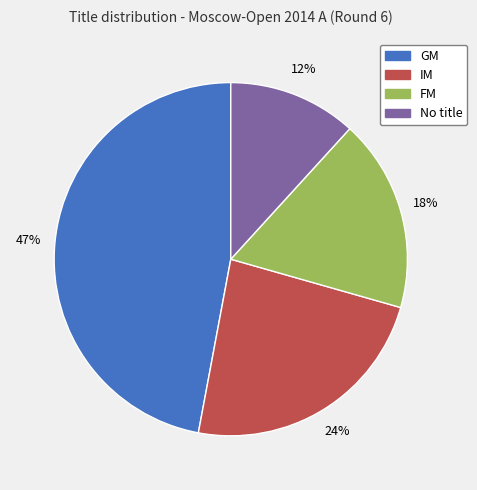

Rank the categories by value from lowest to highest.

No title, FM, IM, GM